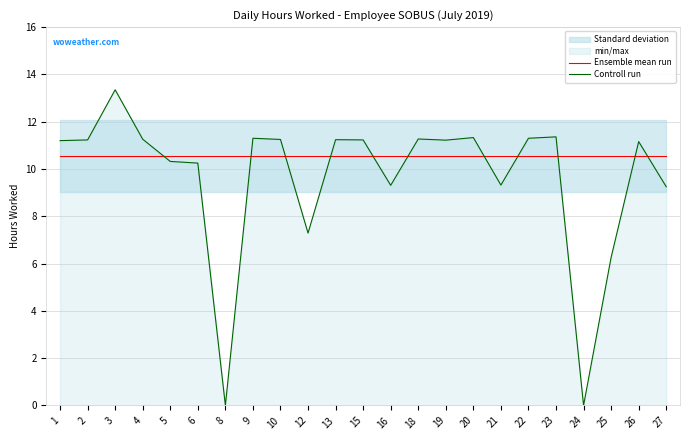

Rank the series by their average value, from highest to lowest.

Ensemble mean run, Controll run